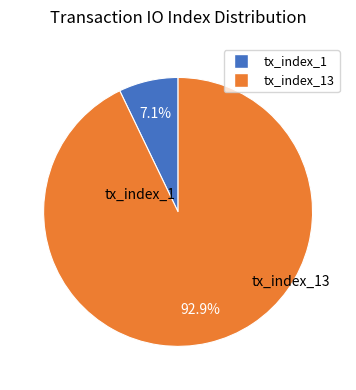

Count the number of slices in the pie.

2